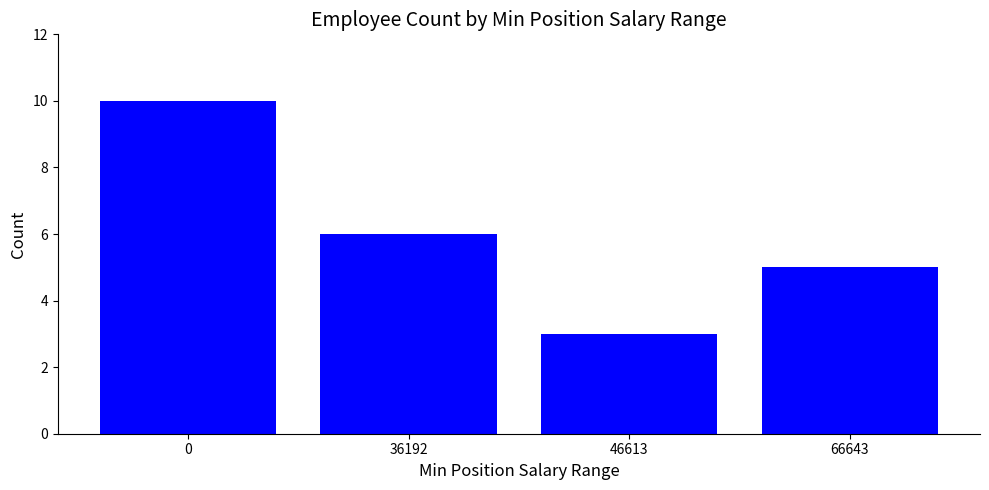

Which has a higher value, 66643 or 36192?

36192